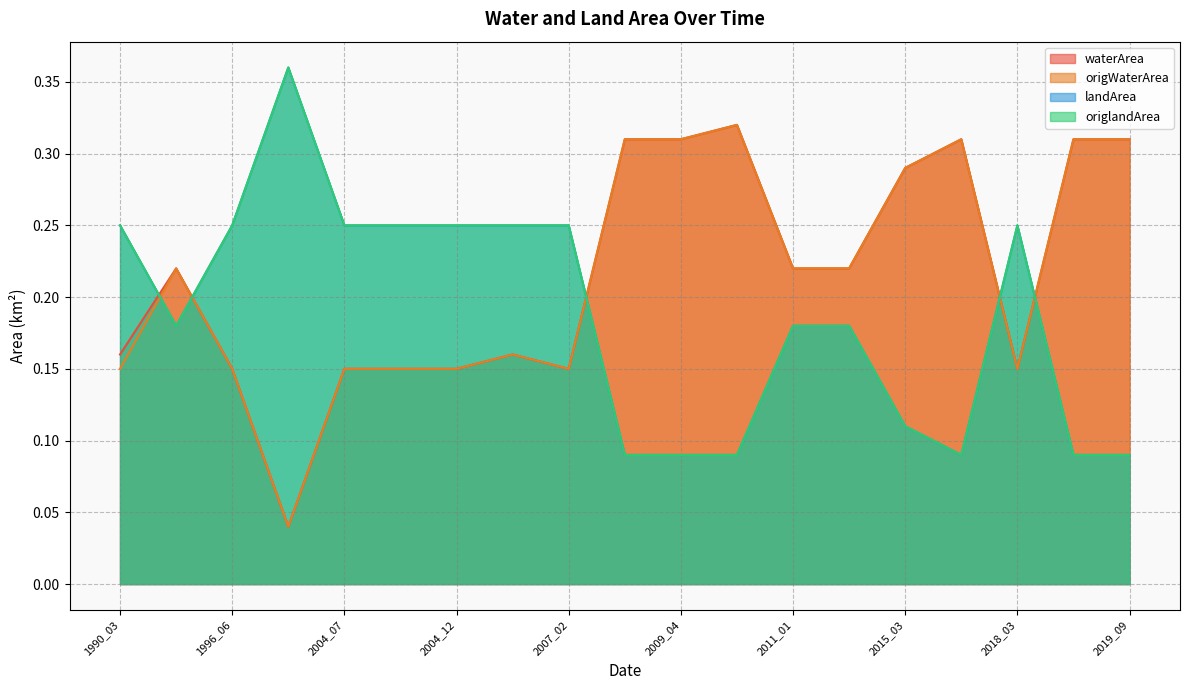

Reading left to right, extract all data points from this chart.

waterArea: 1990_03=0.2	1996_06=0.1	2004_07=0.1	2004_08=0.1	2004_12=0.1	2006_03=0.2	2007_02=0.1	2018_03=0.1	2009_03=0.3	2009_04=0.3	2010_12=0.3	2017_11=0.3	2018_11=0.3	2019_09=0.3	1991_02=0.2	2011_01=0.2	2012_03=0.2	1997_03=0.0	2015_03=0.3
origWaterArea: 1990_03=0.1	1996_06=0.1	2004_07=0.1	2004_08=0.1	2004_12=0.1	2006_03=0.2	2007_02=0.1	2018_03=0.1	2009_03=0.3	2009_04=0.3	2010_12=0.3	2017_11=0.3	2018_11=0.3	2019_09=0.3	1991_02=0.2	2011_01=0.2	2012_03=0.2	1997_03=0.0	2015_03=0.3
landArea: 1990_03=0.2	1996_06=0.2	2004_07=0.2	2004_08=0.2	2004_12=0.2	2006_03=0.2	2007_02=0.2	2018_03=0.2	2009_03=0.1	2009_04=0.1	2010_12=0.1	2017_11=0.1	2018_11=0.1	2019_09=0.1	1991_02=0.2	2011_01=0.2	2012_03=0.2	1997_03=0.4	2015_03=0.1
origlandArea: 1990_03=0.2	1996_06=0.2	2004_07=0.2	2004_08=0.2	2004_12=0.2	2006_03=0.2	2007_02=0.2	2018_03=0.2	2009_03=0.1	2009_04=0.1	2010_12=0.1	2017_11=0.1	2018_11=0.1	2019_09=0.1	1991_02=0.2	2011_01=0.2	2012_03=0.2	1997_03=0.4	2015_03=0.1